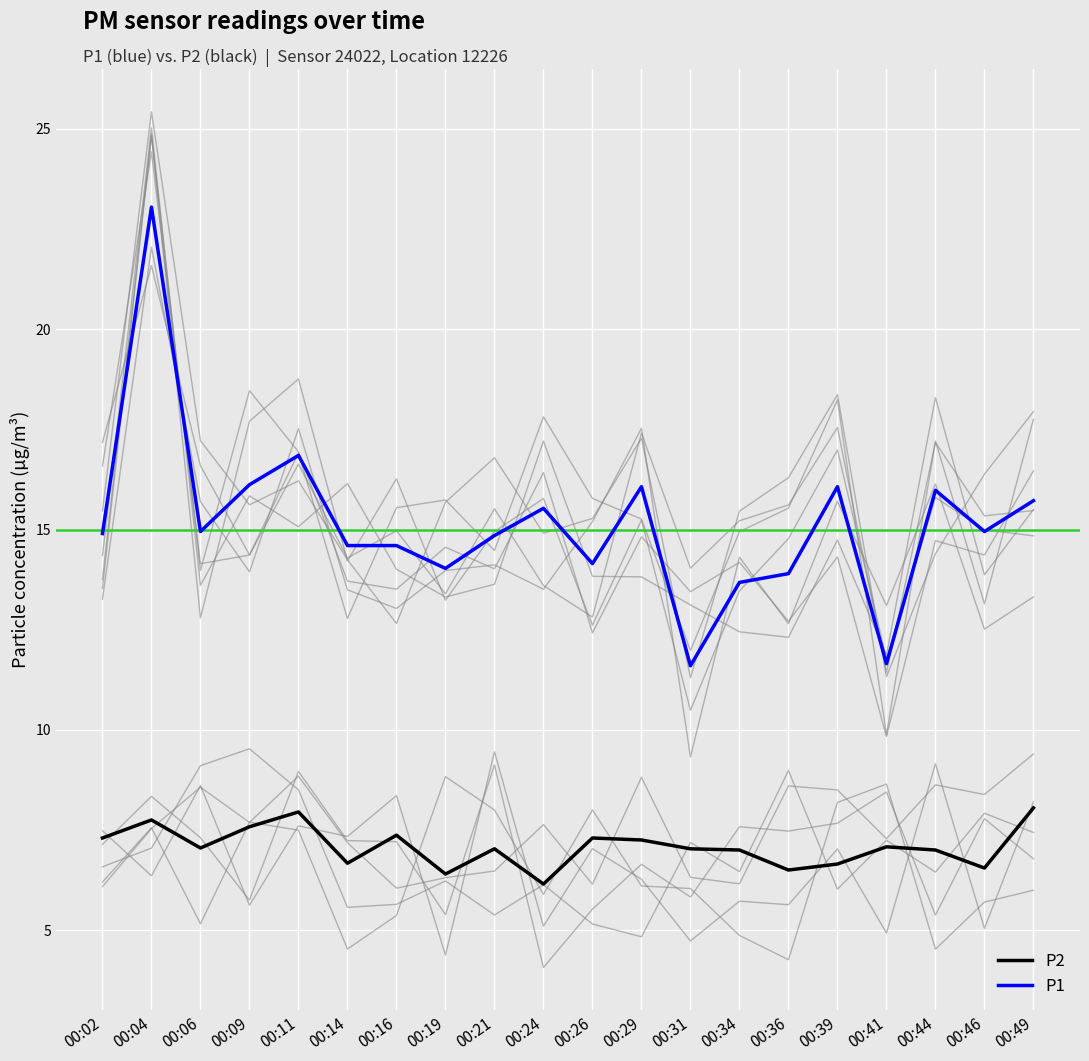

Rank the series at 00:24 from highest to lowest value.

P1, P2